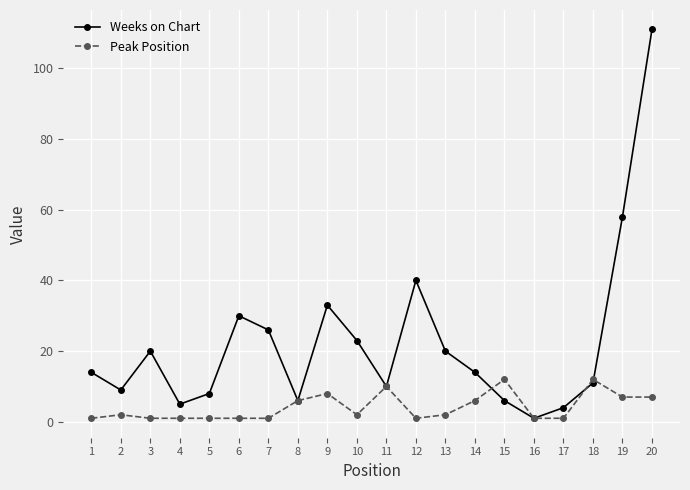

Which series has the largest range (max minus min)?

Weeks on Chart